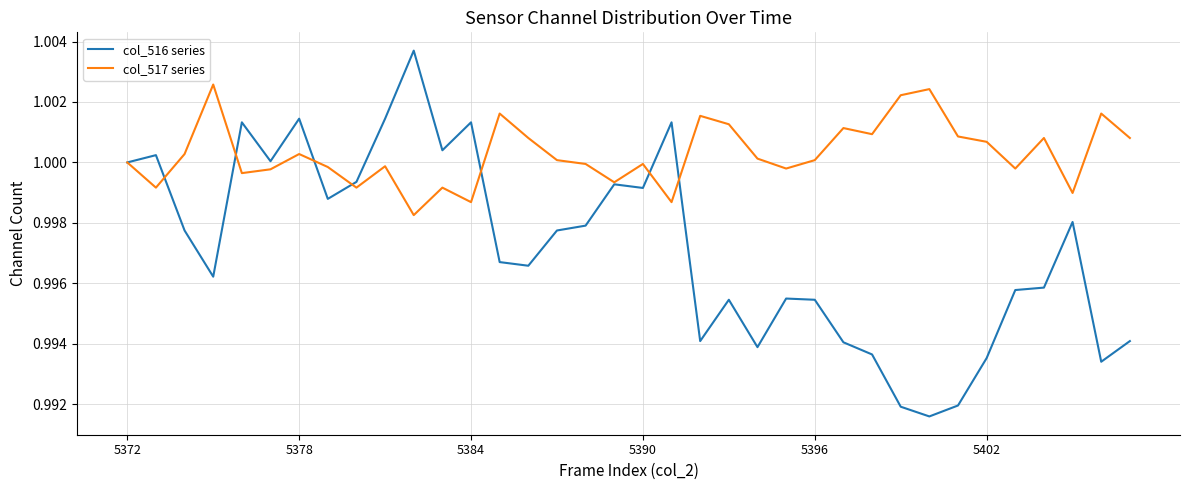

Rank the series by their maximum value, from lowest to highest.

col_517 series, col_516 series